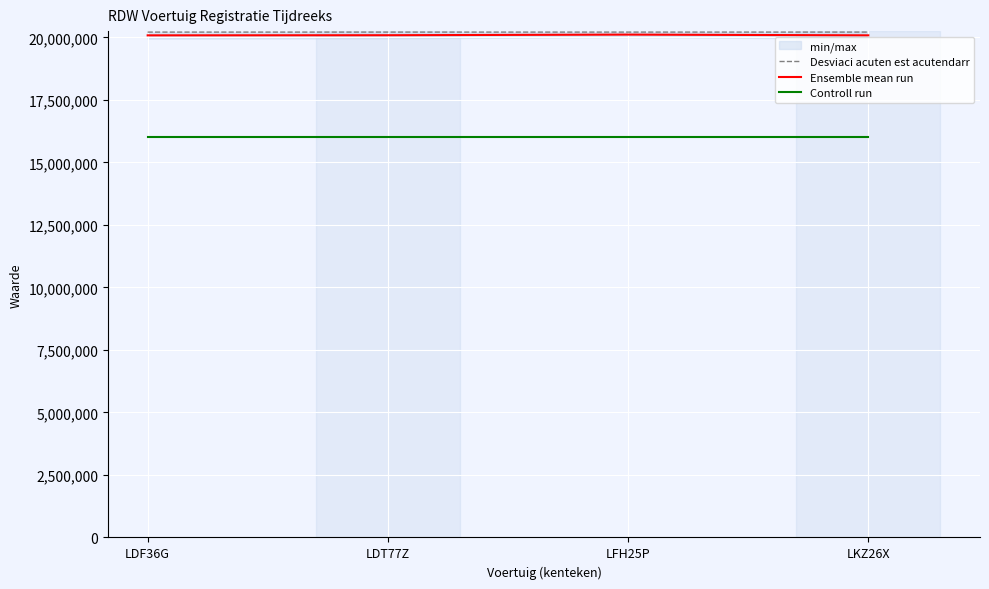

What is the highest value of the Controll run series?

16000000.0